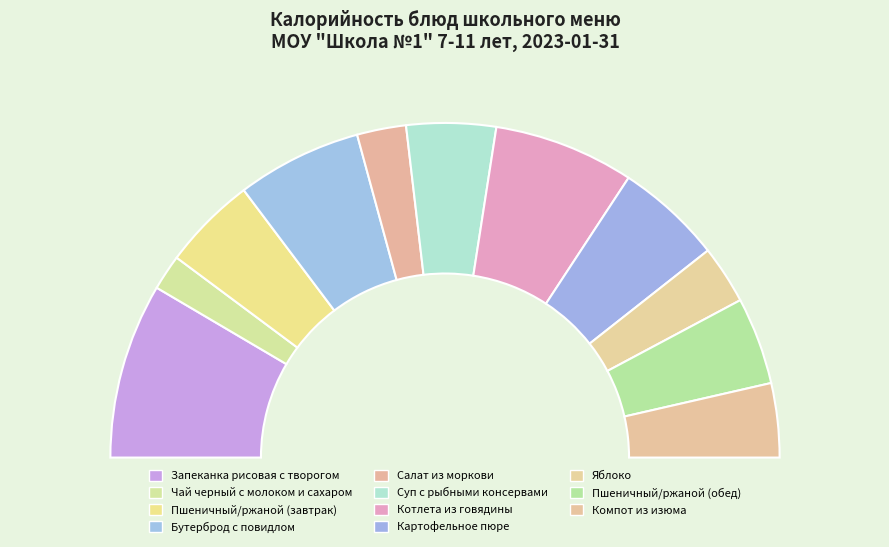

To the nearest percent, what is the difference between the largest and smallest slice percentages?

14%